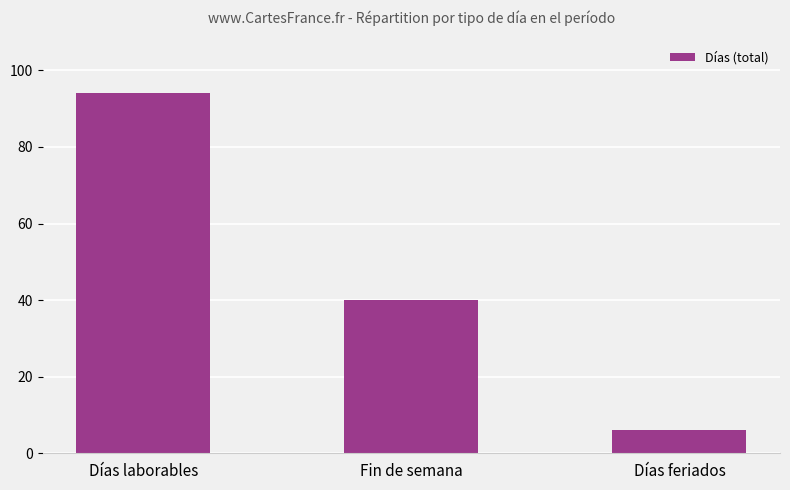

Does the chart contain any negative values?

No